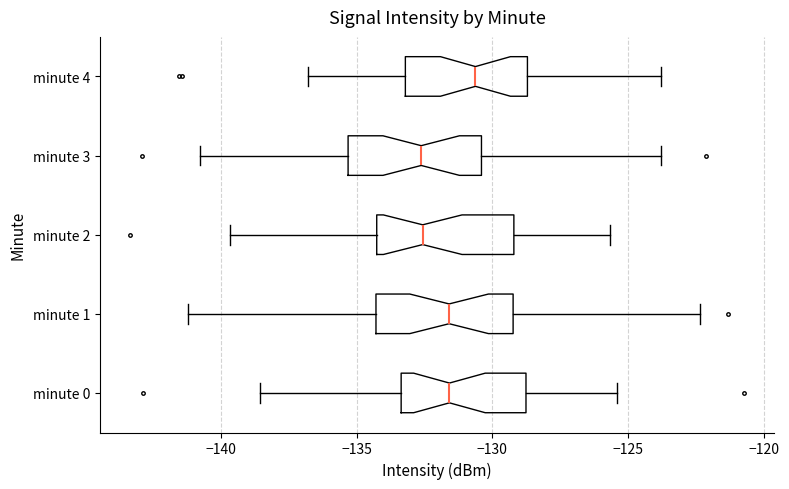

Reading bottom to top, read every box against the x-axis: the position of its median line, the range the box covers, and the ends of its whiskers. The values are not printed on the chart, so give them approximately, as read against the axis.

minute 0: median -131.5, box -133.5 to -129.0, whiskers -138.5 to -125.5
minute 1: median -131.5, box -134.5 to -129.0, whiskers -141.0 to -122.5
minute 2: median -132.5, box -134.5 to -129.0, whiskers -139.5 to -125.5
minute 3: median -132.5, box -135.5 to -130.5, whiskers -141.0 to -124.0
minute 4: median -130.5, box -133.0 to -128.5, whiskers -137.0 to -124.0